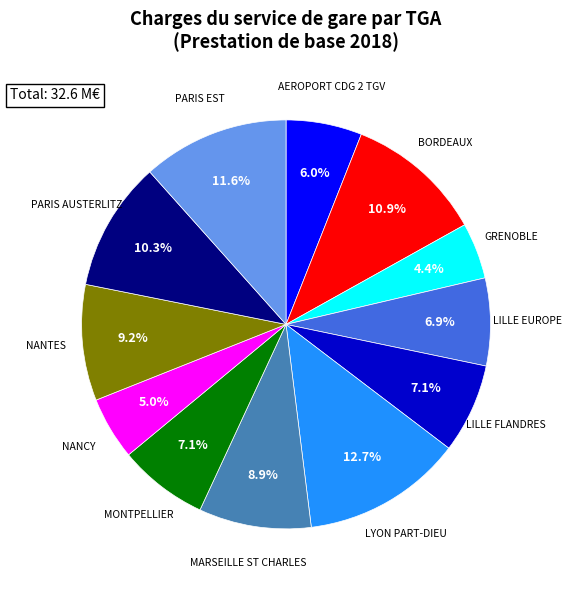

Count the number of slices in the pie.

12